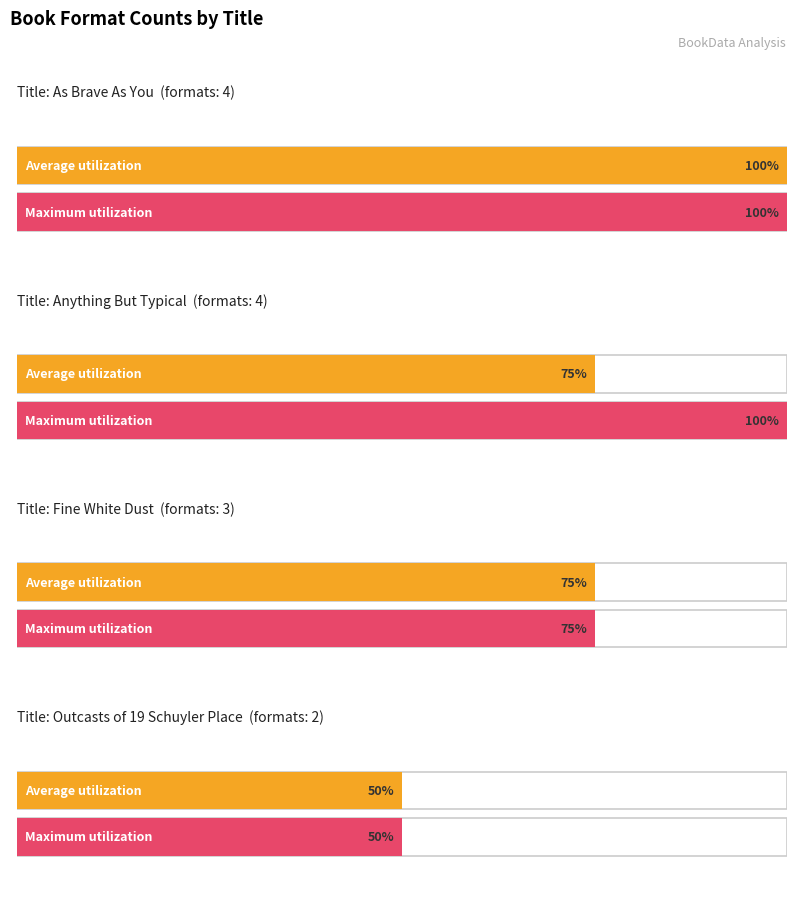

What is the approximate value at Outcasts of 19 Schuyler Place?

2